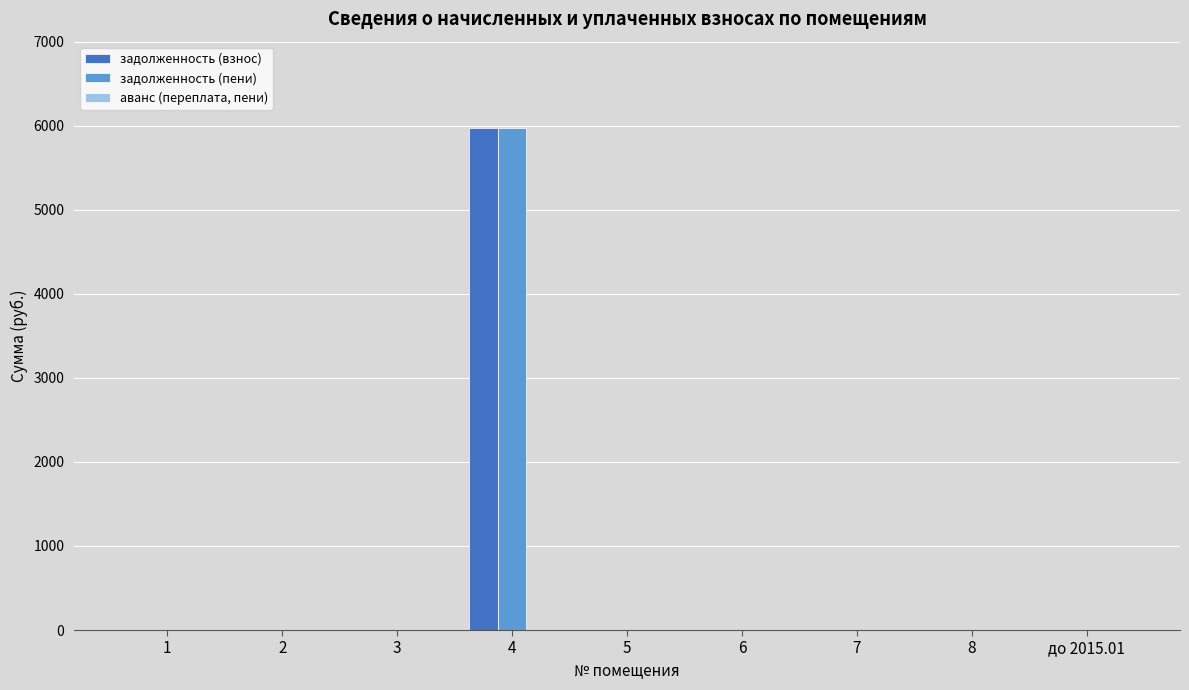

The value of задолженность (пени) at 1 is -2657.3. True or false?

False